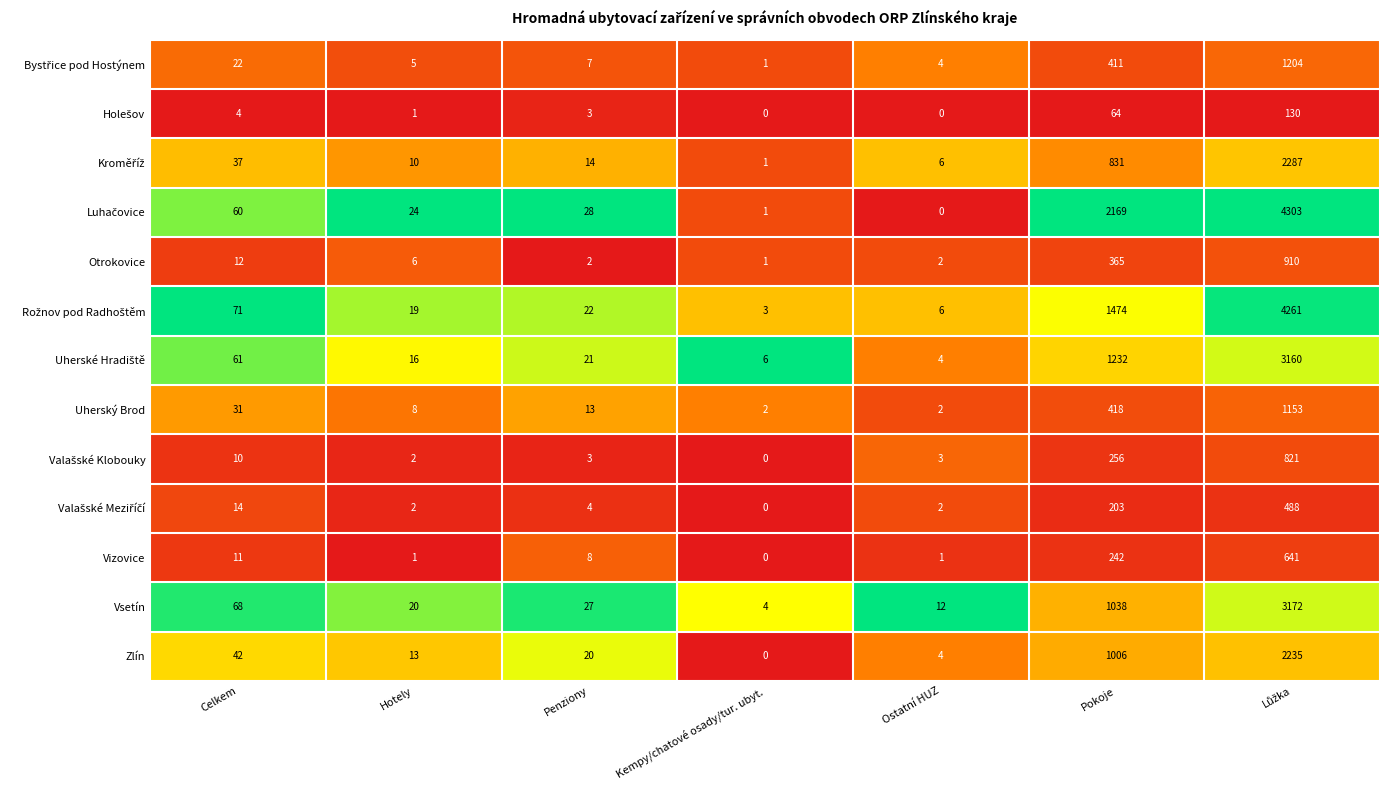

What is the total value across all series at Penziony?

172